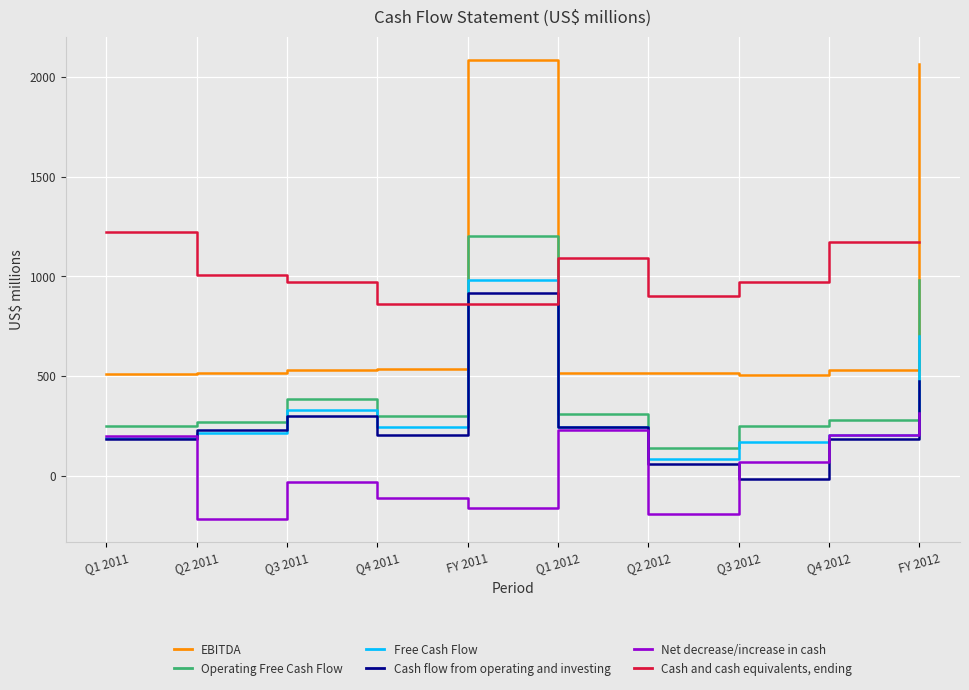

Which series has the largest range (max minus min)?

EBITDA